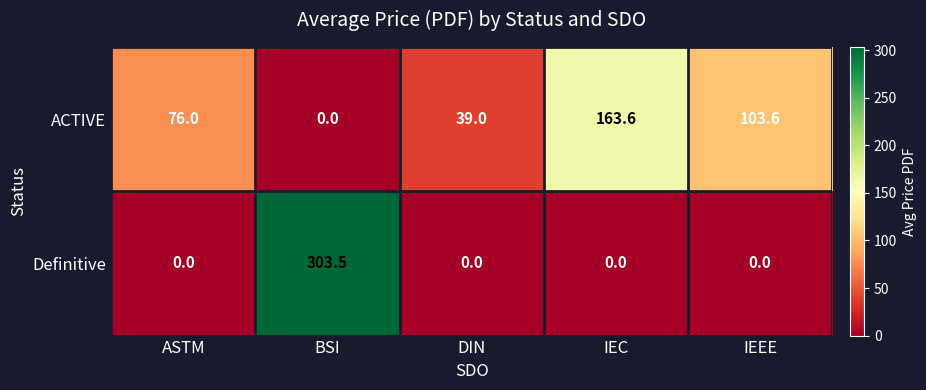

What is the sum of the ACTIVE values at IEEE and DIN?

142.6